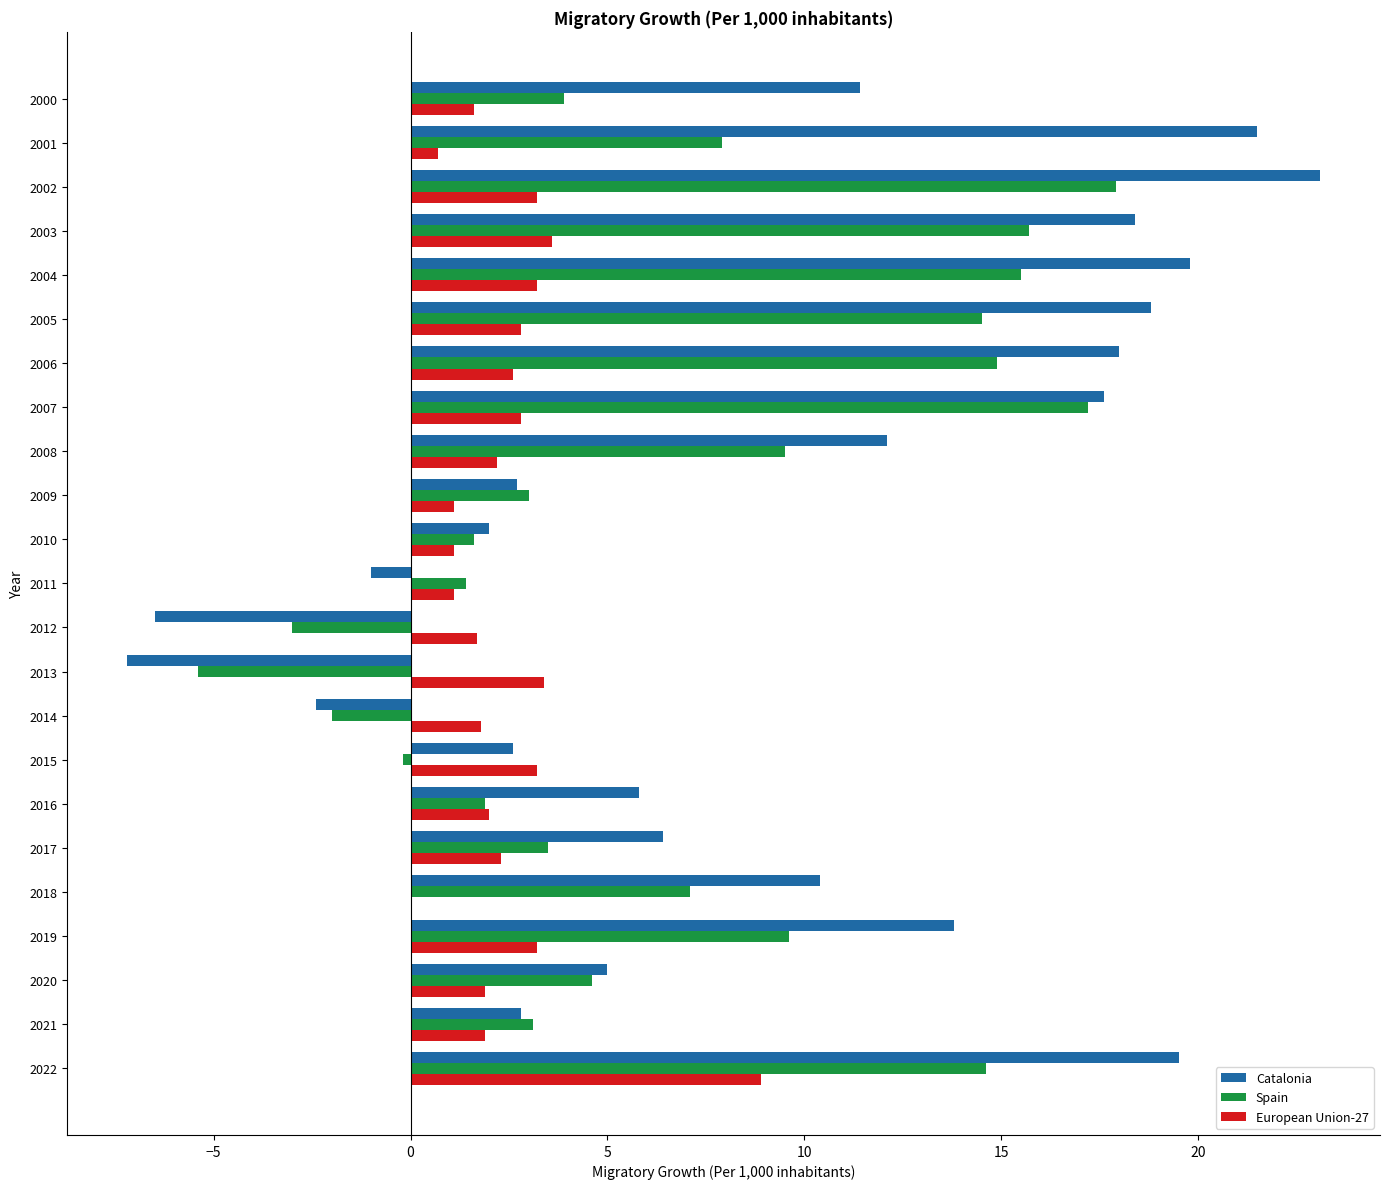

What are all the series names shown in the legend?

Catalonia, Spain, European Union-27